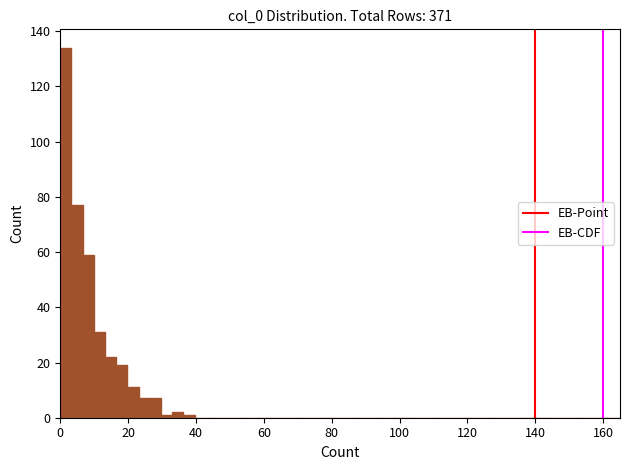

Around what value on the x-axis is the tallest bar? Give the approximate position of its centre, as read against the axis.

2